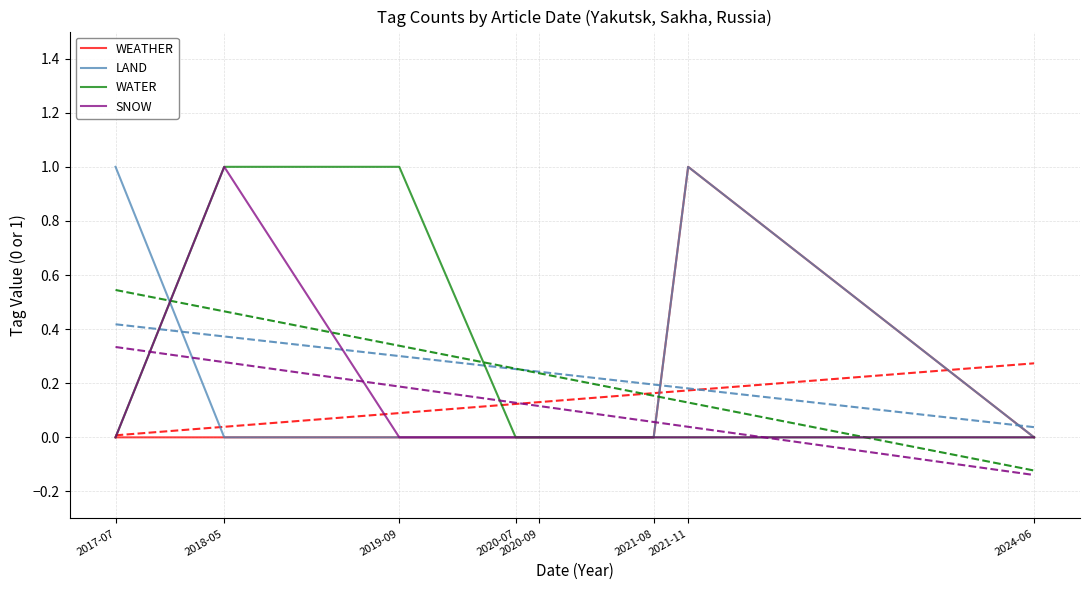

Which series ends up on top after the final intersection of LAND and SNOW?

SNOW